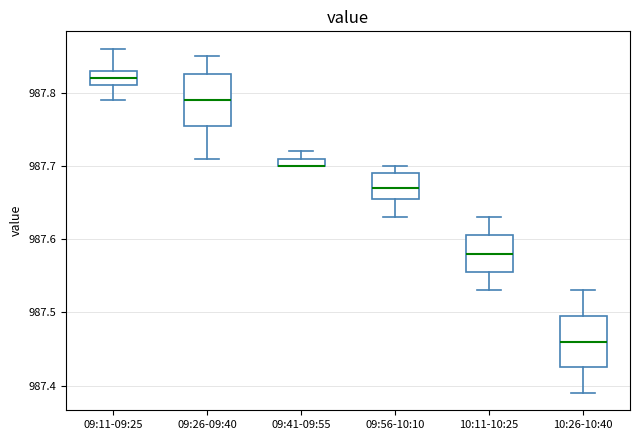

Where is the upper edge of the box for 10:26-10:40 on the y-axis? The values are not printed on the chart, so give them approximately, as read against the axis.

987.50